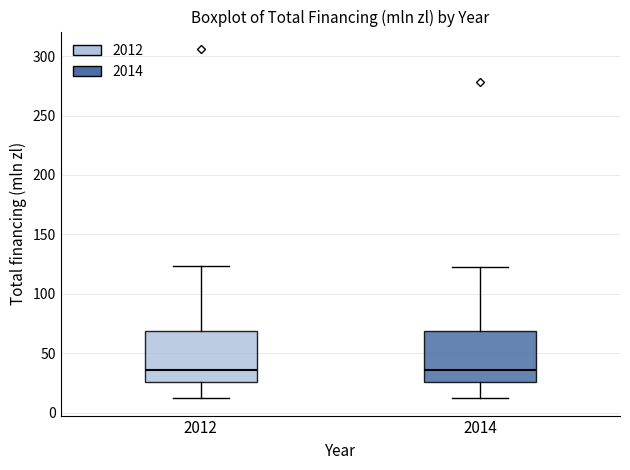

Reading left to right, read every box against the y-axis: the position of its median line, the range the box covers, and the ends of its whiskers. The values are not printed on the chart, so give them approximately, as read against the axis.

2012: median 35, box 25 to 70, whiskers 10 to 125
2014: median 35, box 25 to 70, whiskers 10 to 125